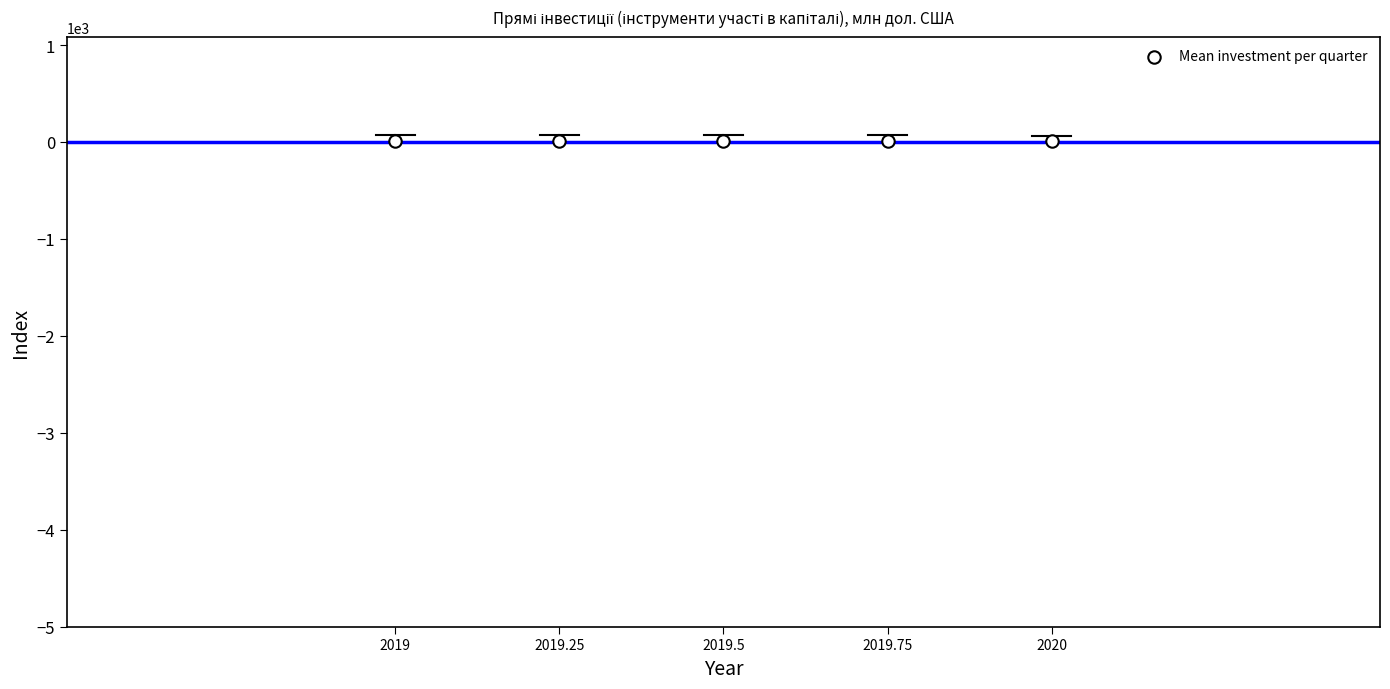

What is the range of Y values (max minus min)?

2.6